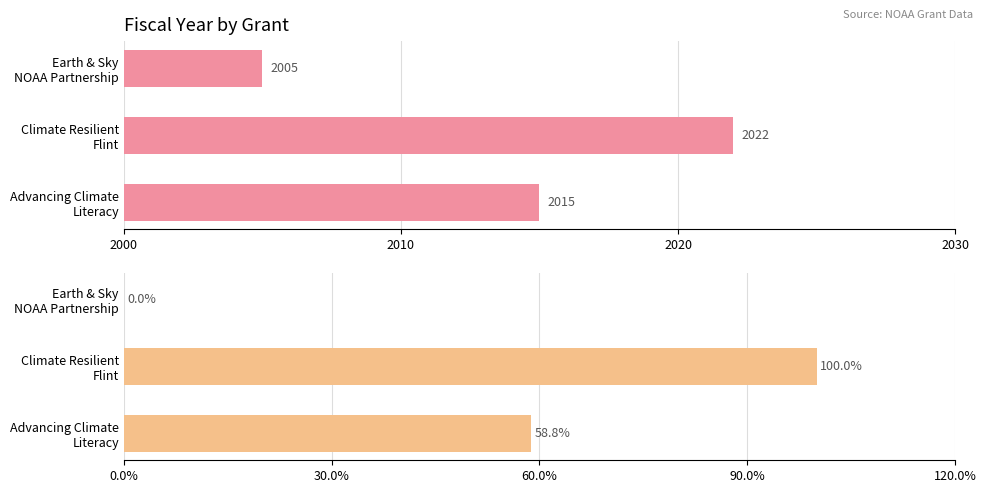

At how many categories does at least one series exceed 1725?

3